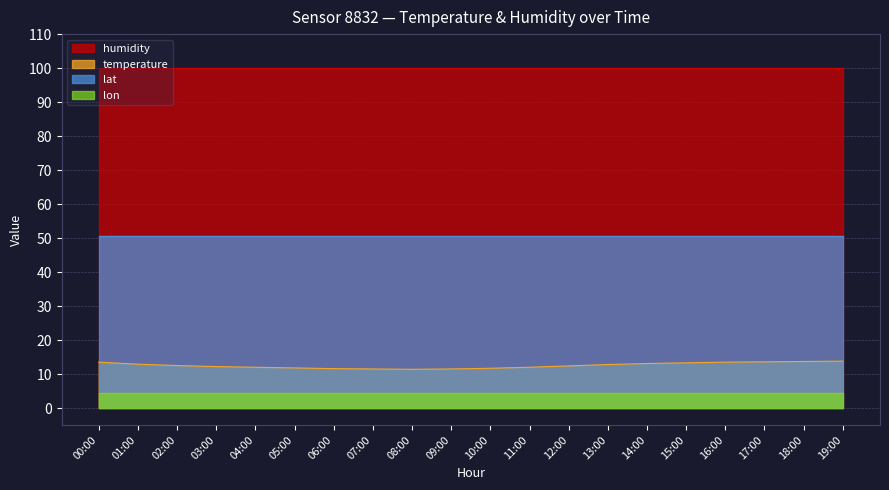

True or false: humidity and lon cross at least once.

False